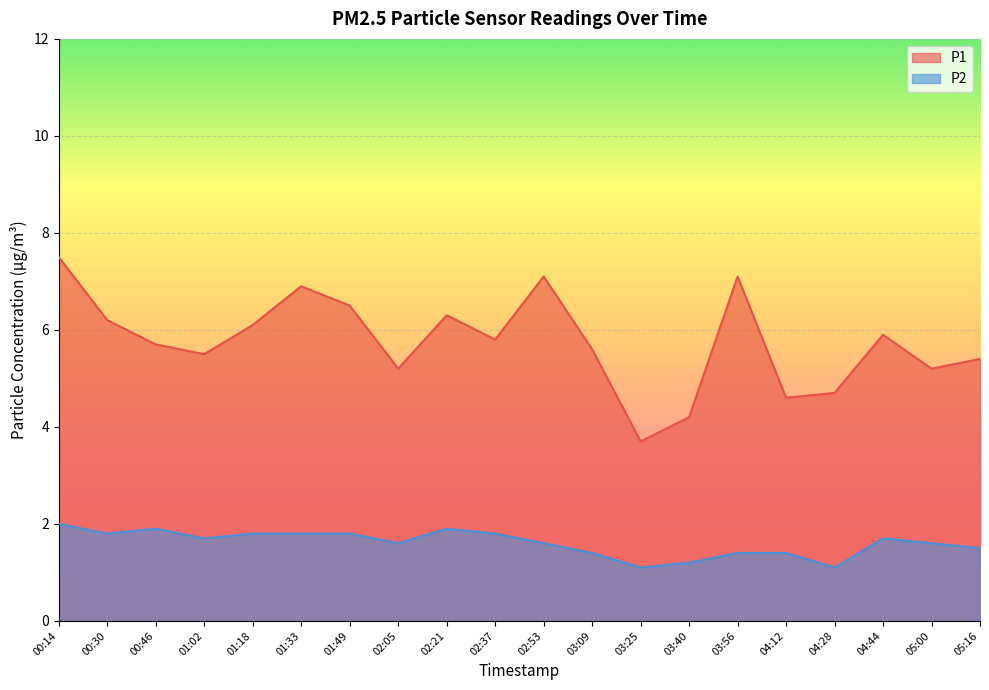

What is the label of the 18th point from the right?

00:46